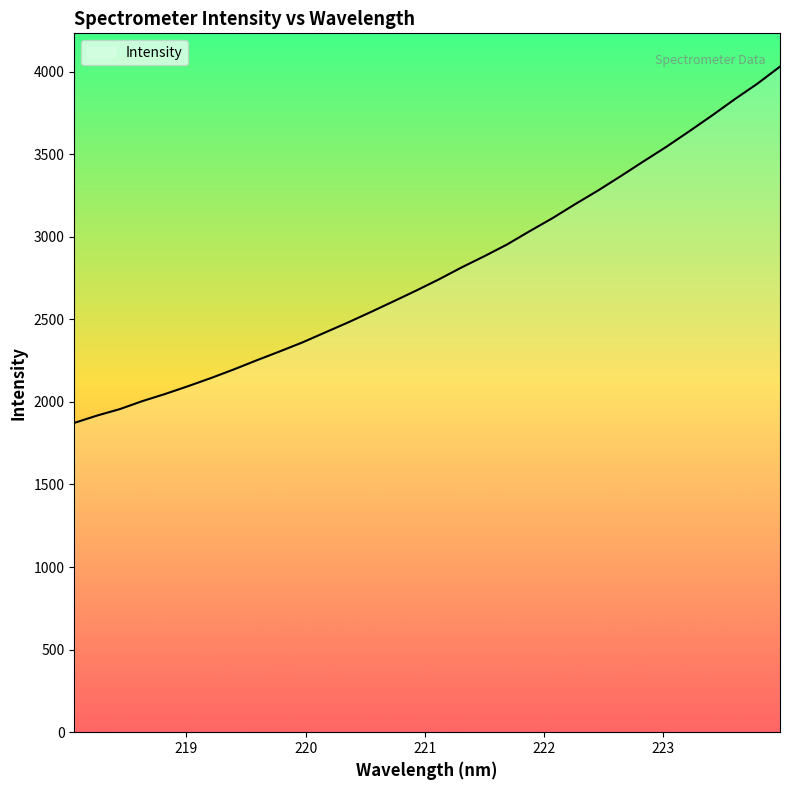

What is the minimum value shown in the chart?

1872.9